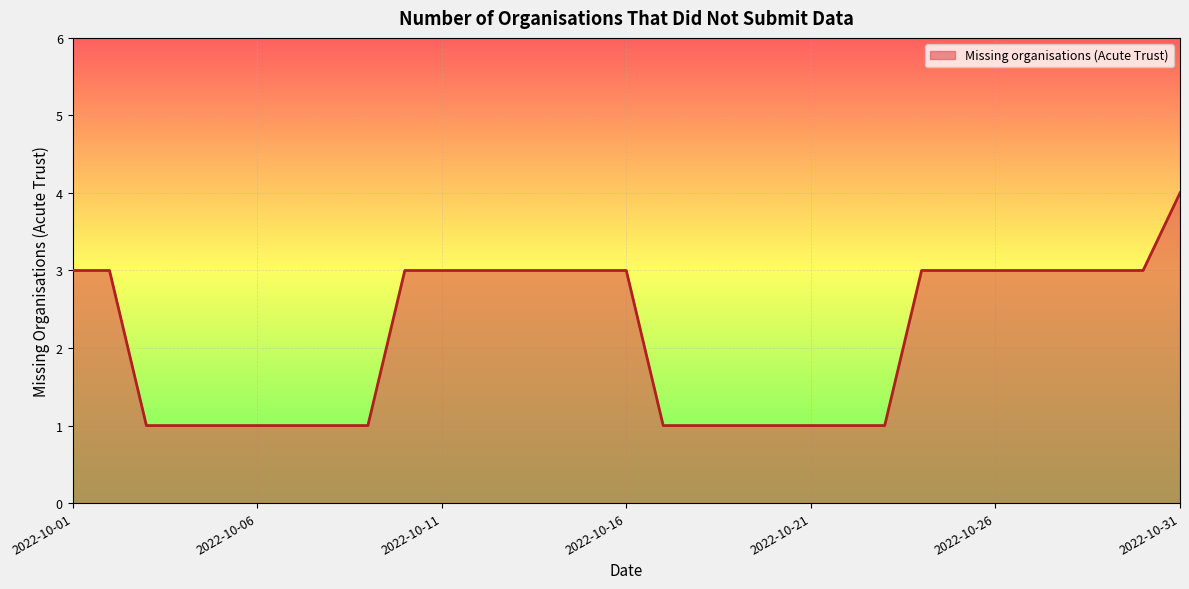

What is the greatest value displayed?

4